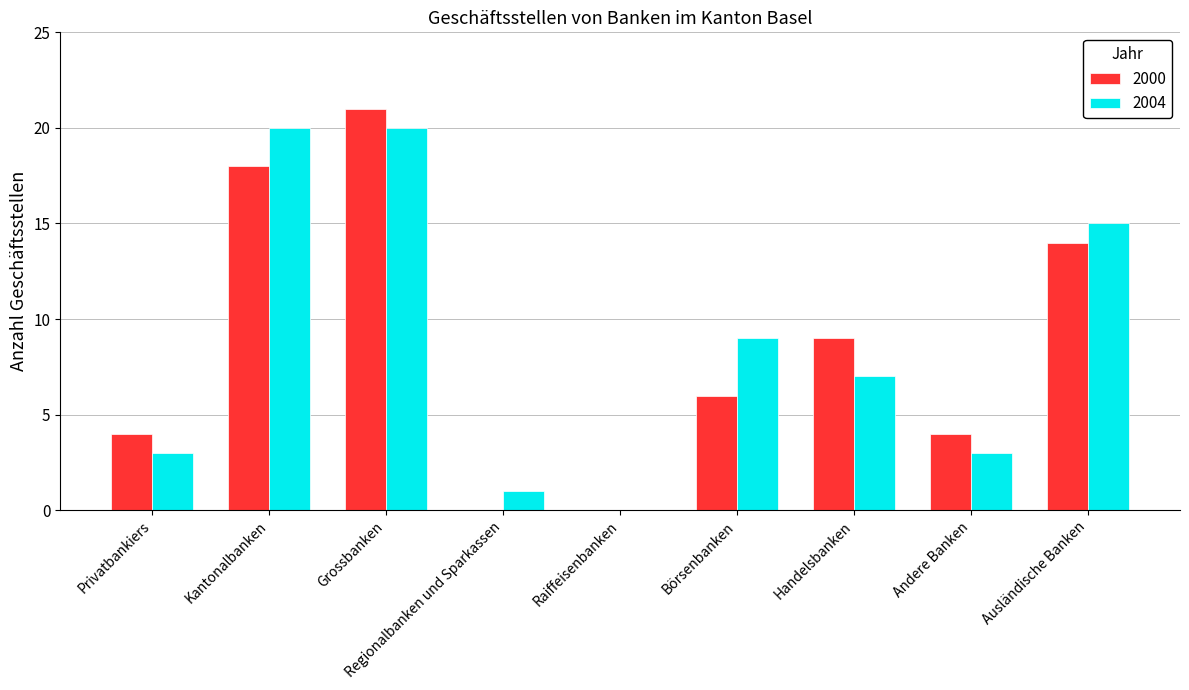

The 2000 series shows 4 at Privatbankiers. True or false?

True